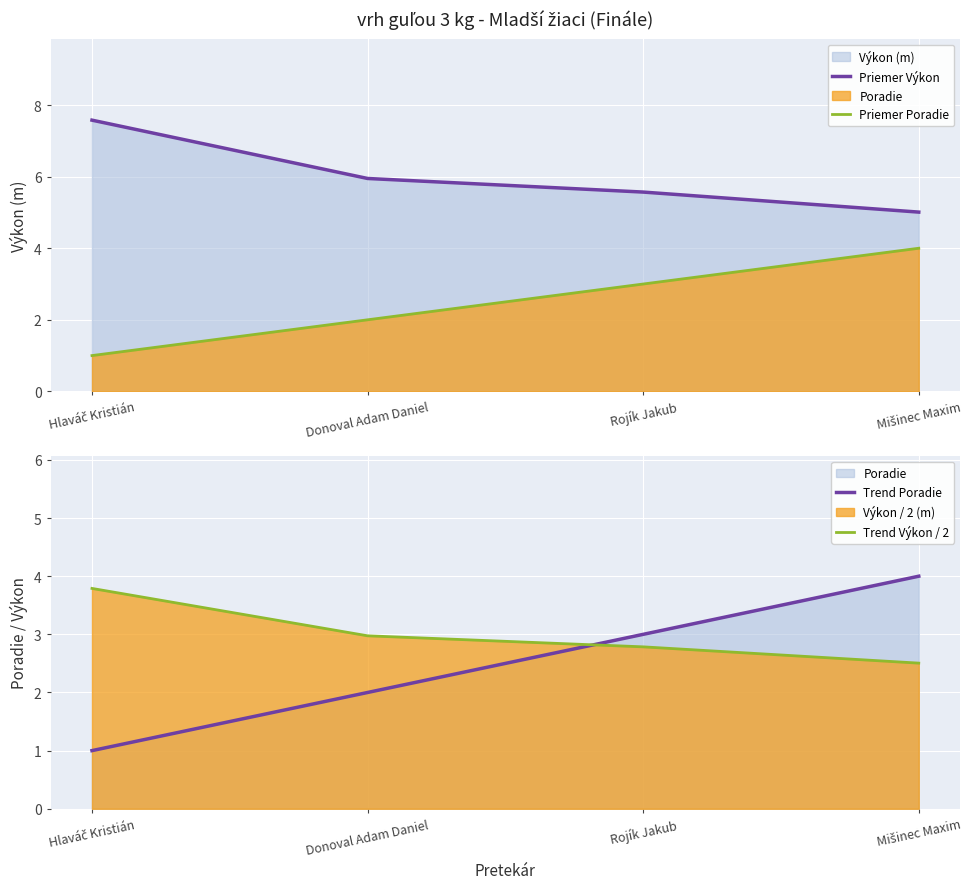

How many lines are shown in the chart?

4